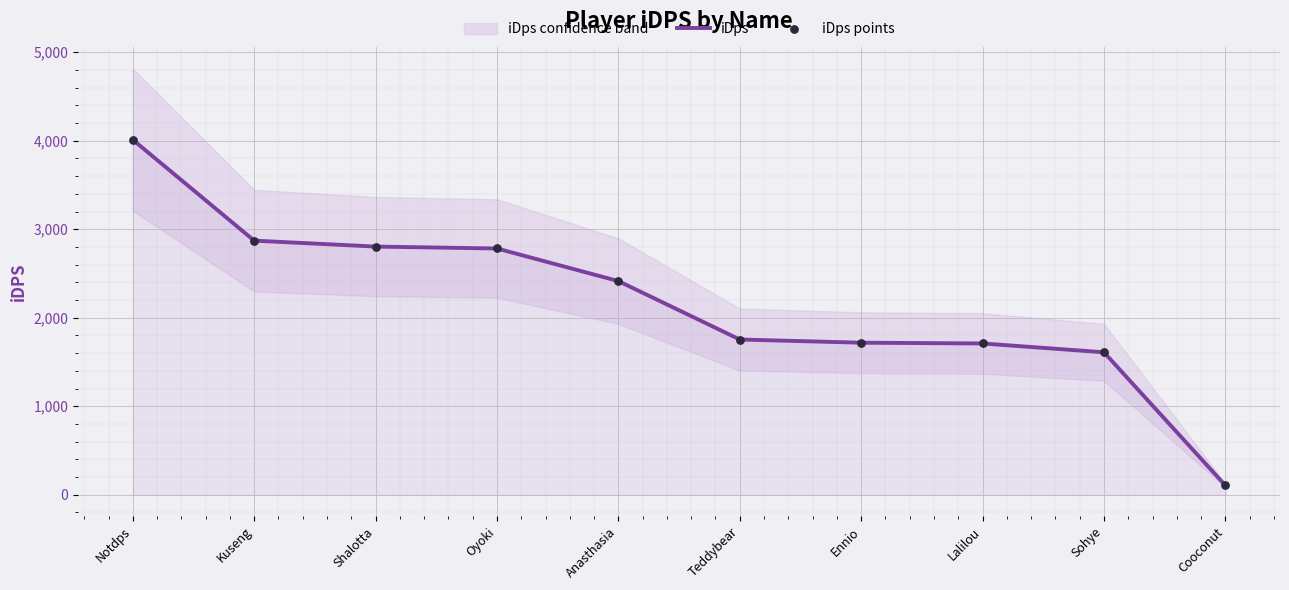

Is it true that iDps equals 1137.9 at Lalilou?

False